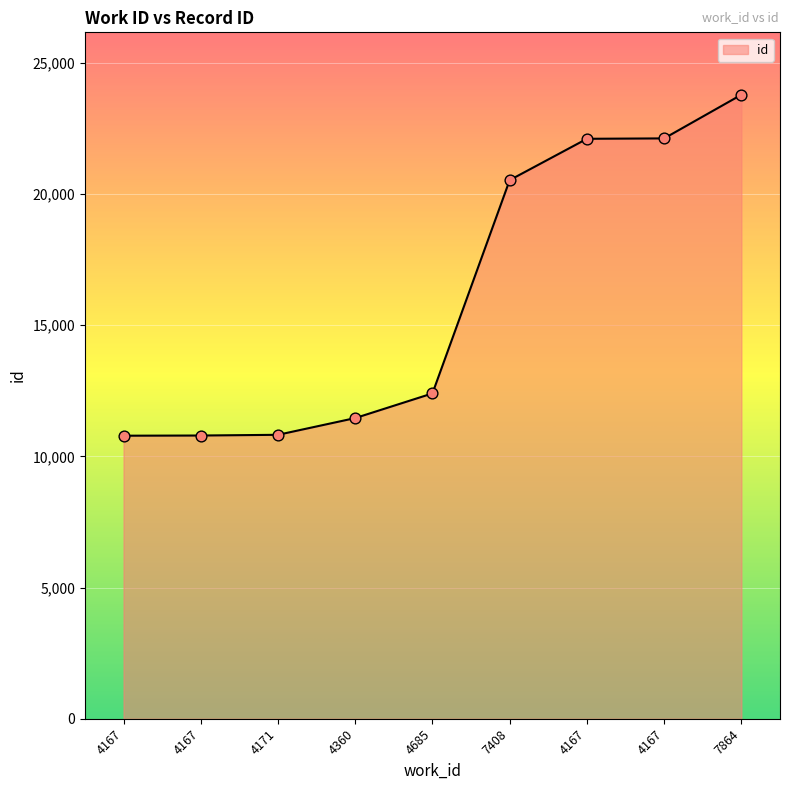

What is the change in value from 7408 to 4167?

+1590